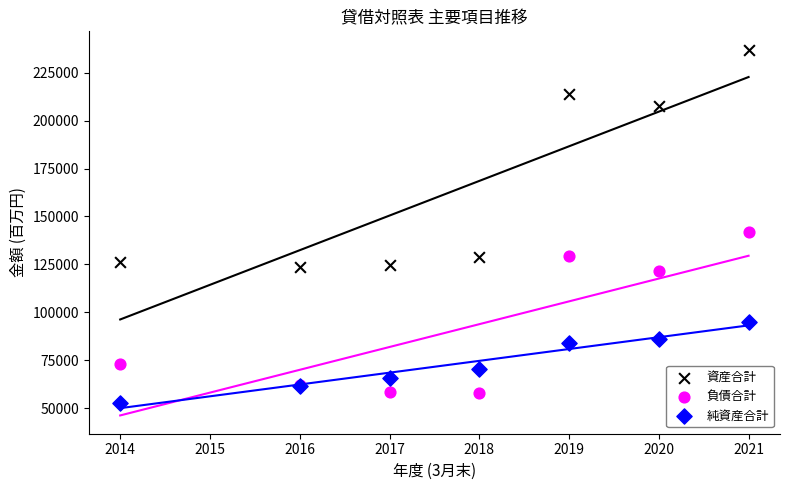

What is the X range (max minus min) for the scatter plot?

7